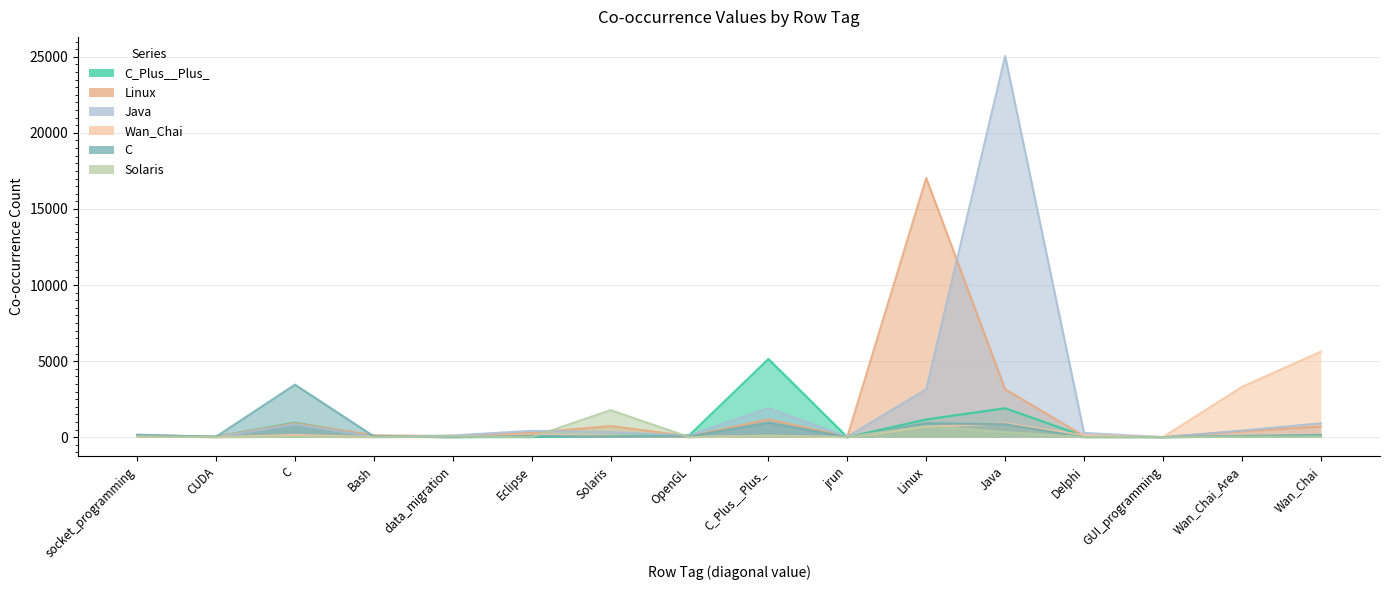

Is it true that C_Plus__Plus_ equals 33 at Bash?

False